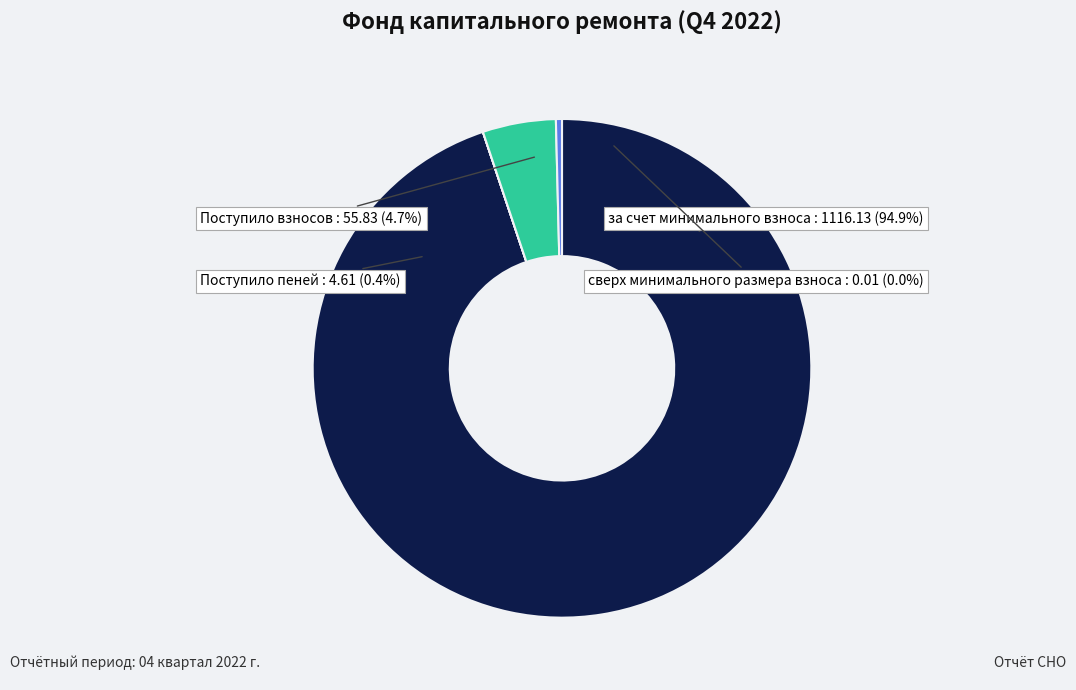

To the nearest percent, what is the average slice percentage?

25%